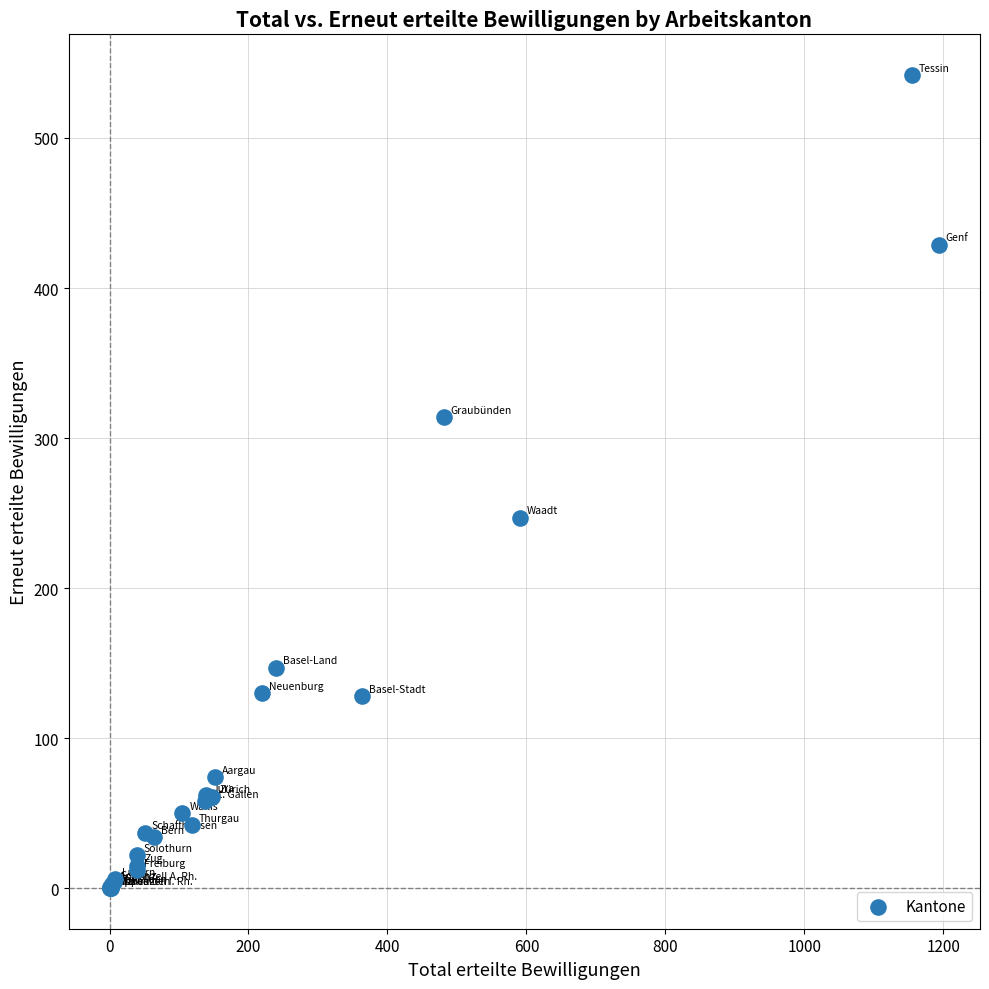

What Y value in the scatter plot is closest to 271?

247